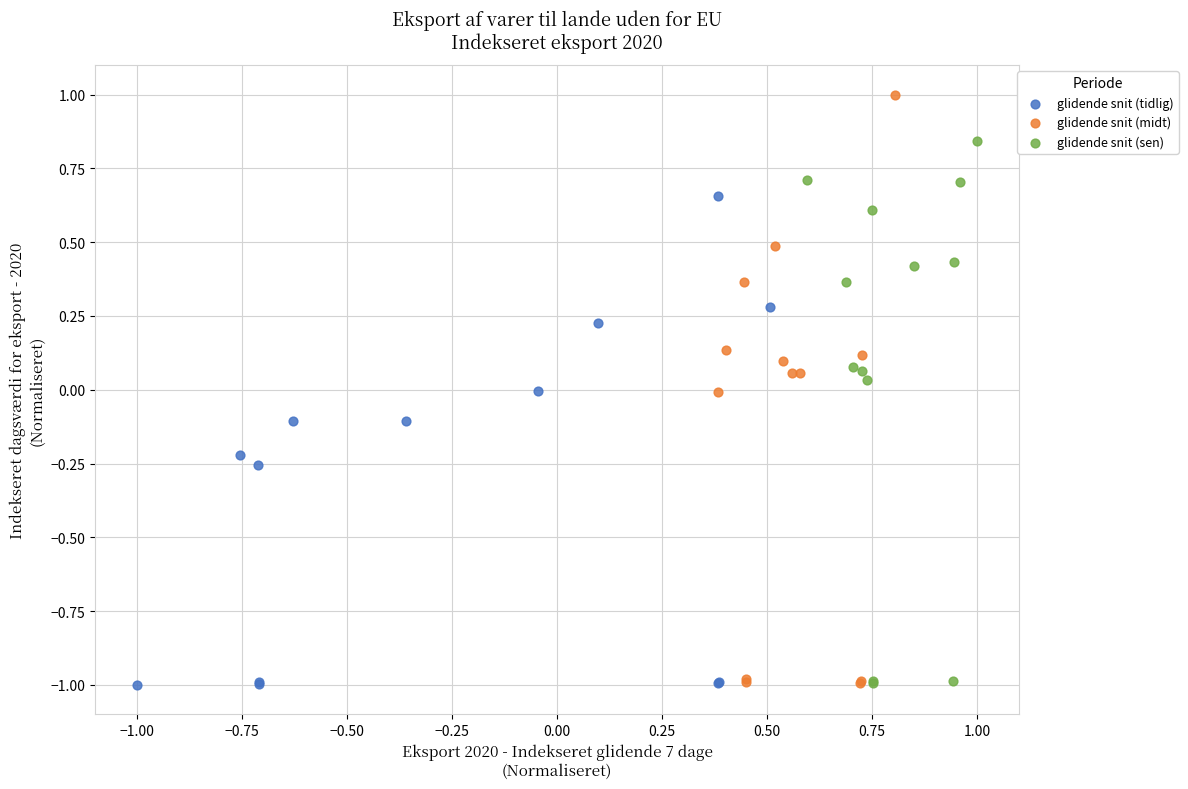

Which series has the widest spread of Y values?

glidende snit (midt)